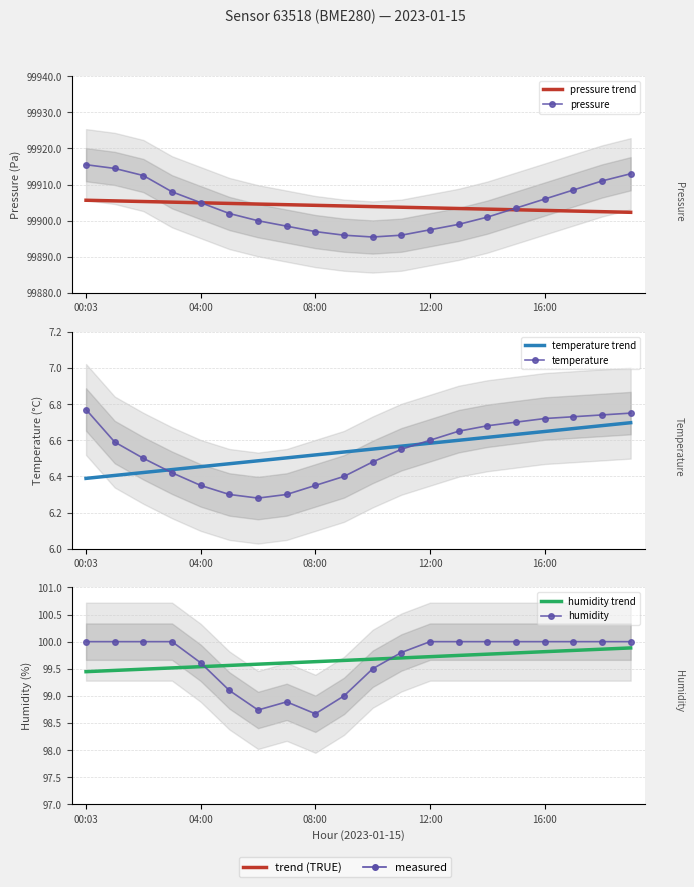

At how many categories does at least one series exceed 35758?

20